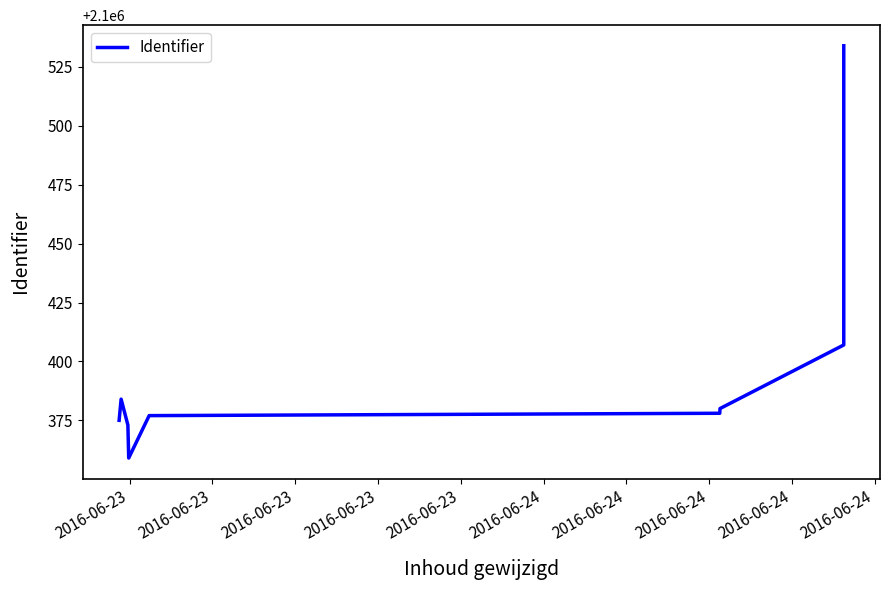

How many points are lower than both their immediate neighbors (excluding endpoints)?

1